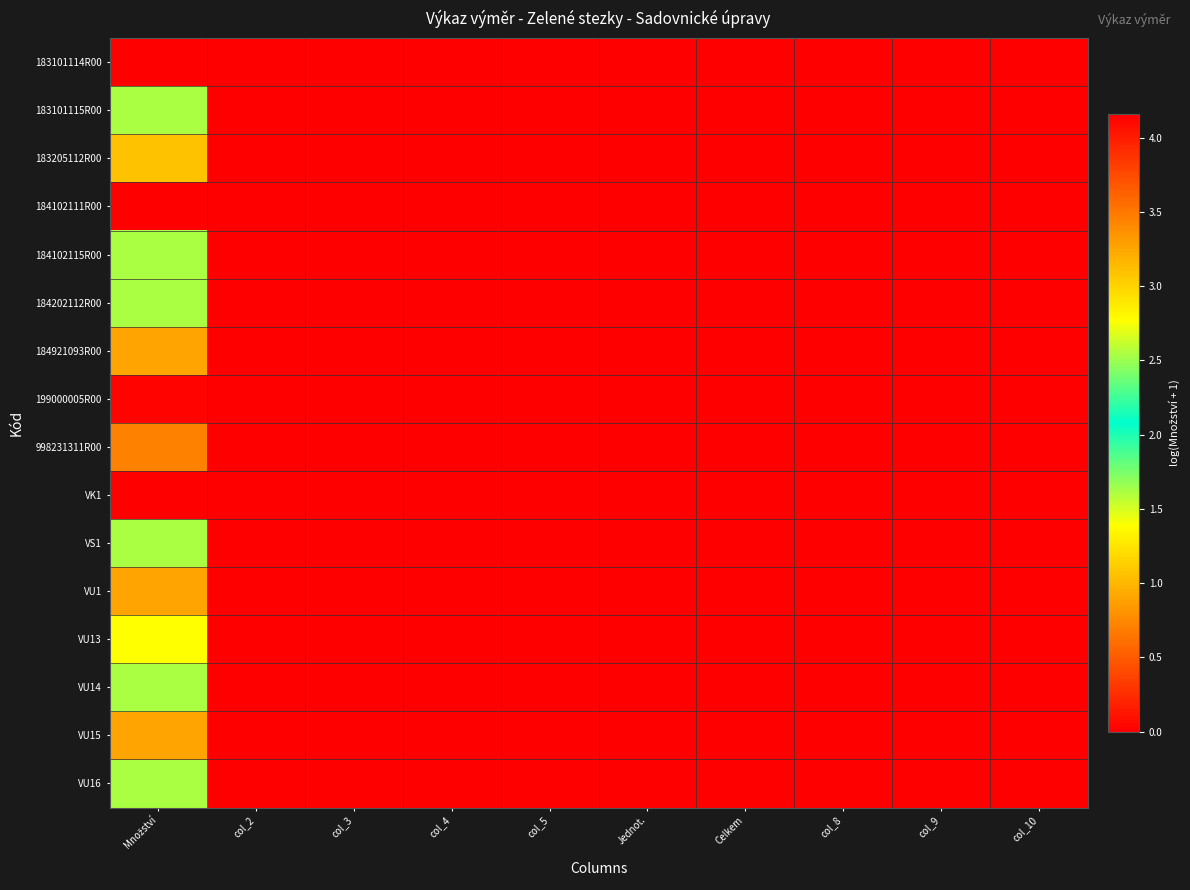

At how many categories does at least one series exceed 2?

1